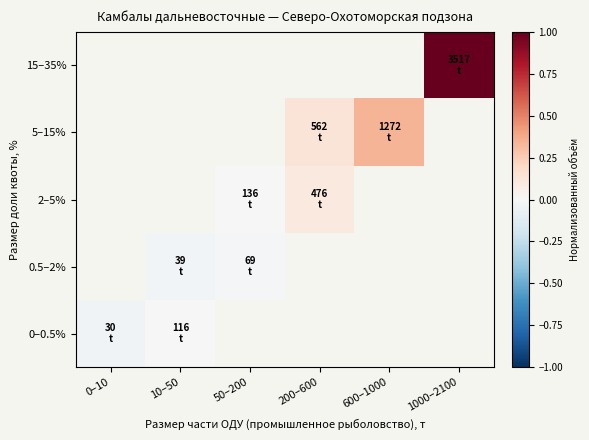

Which label corresponds to the largest value in the chart?

1000–2100